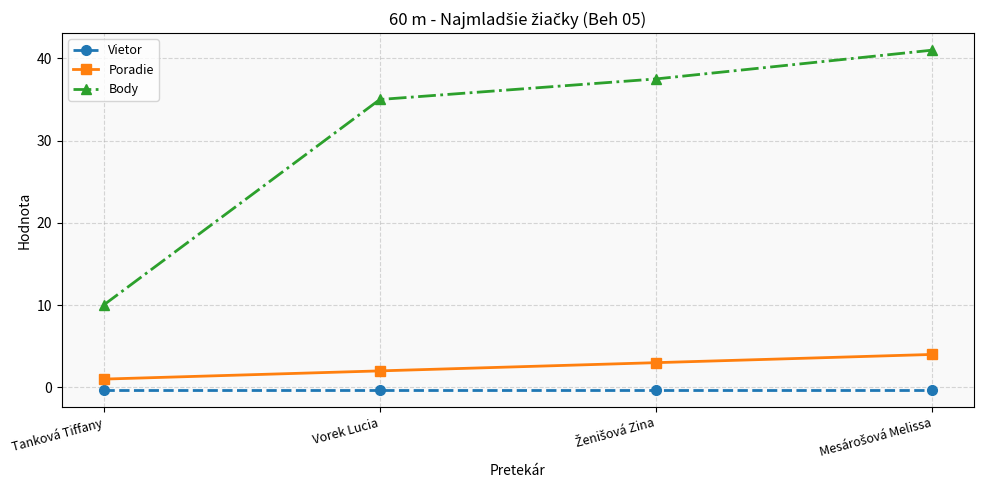

What is the difference between the maximum and second lowest values in the Poradie series?

2.0